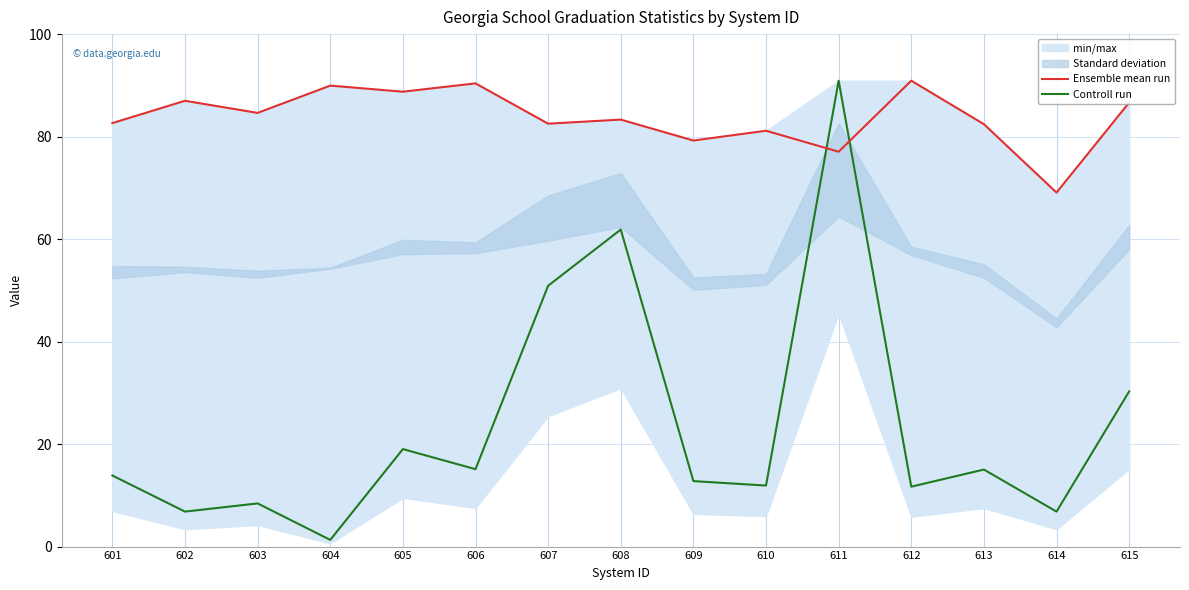

How many interior local peaks does the Controll run series have?

5